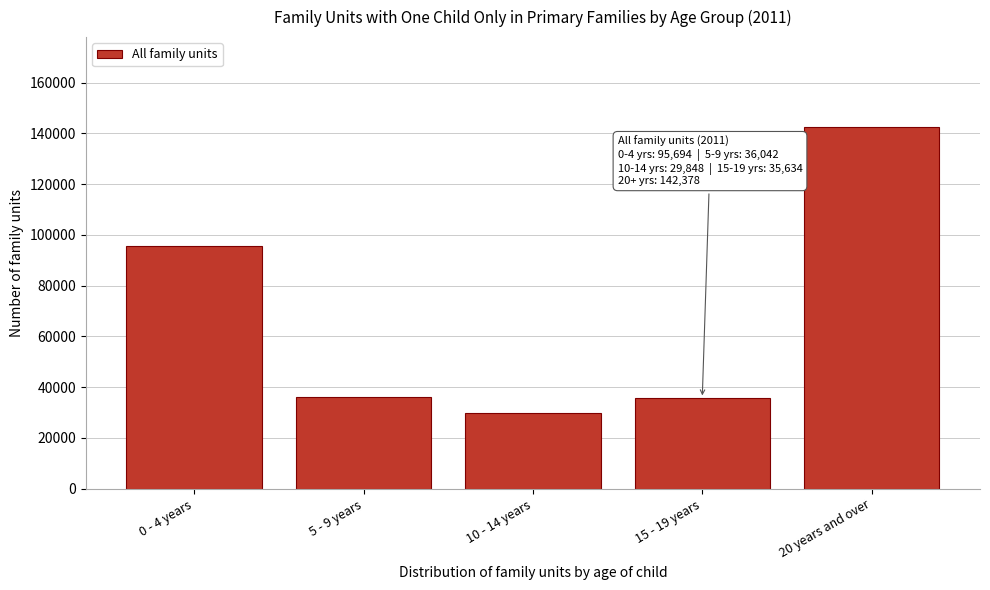

The value at 15 - 19 years is 12546. True or false?

False